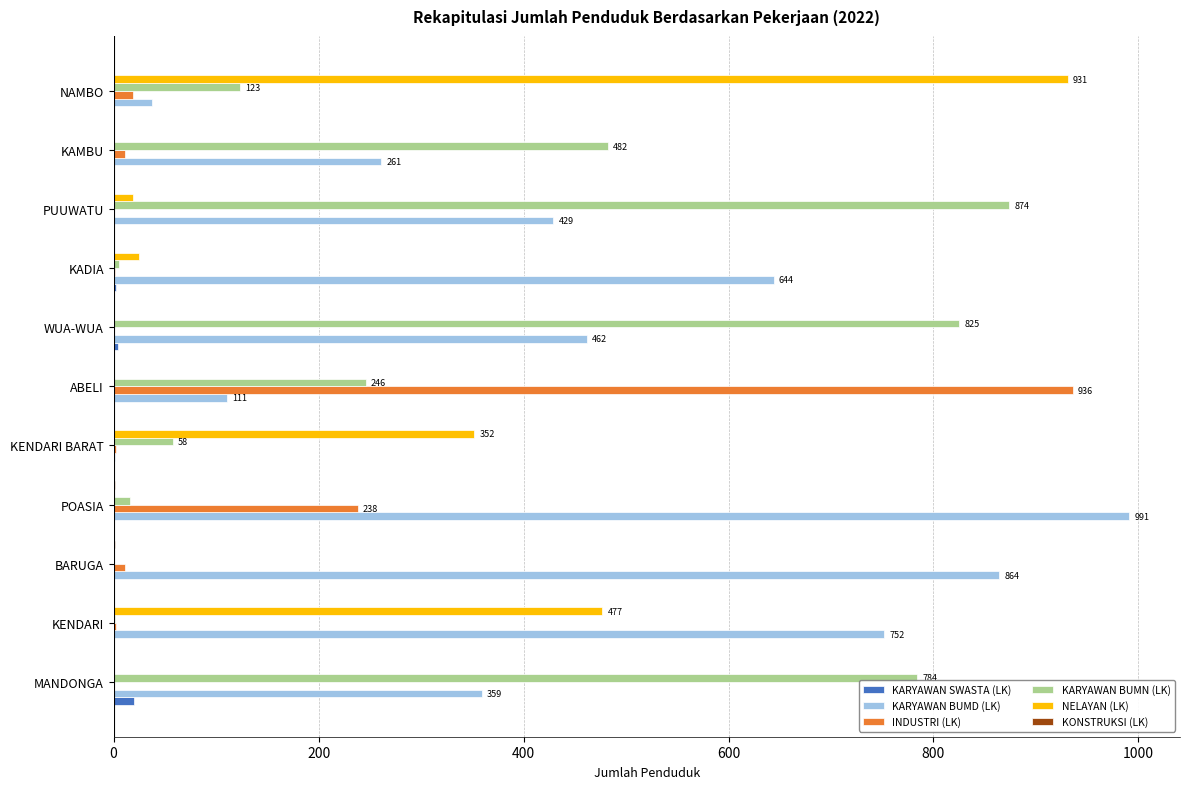

Which category has the highest value across all series?

POASIA